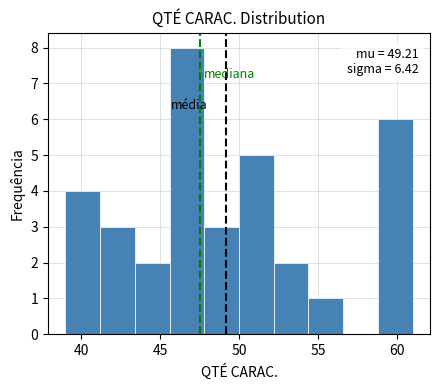

Over which range of the x-axis is the bar tallest?

45.6 to 47.8